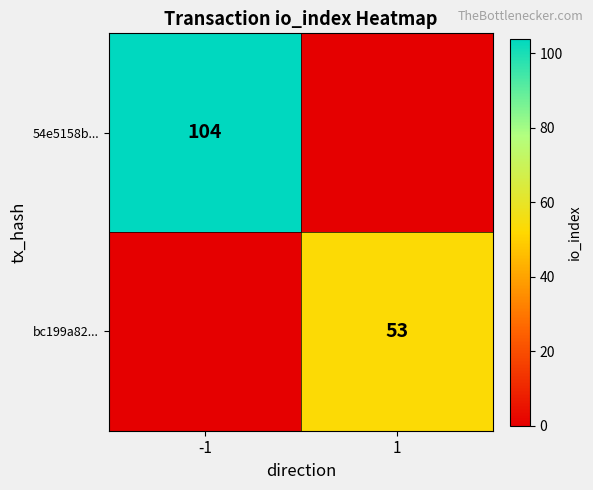

True or false: 54e5158b... has a value of 153 at -1.

False